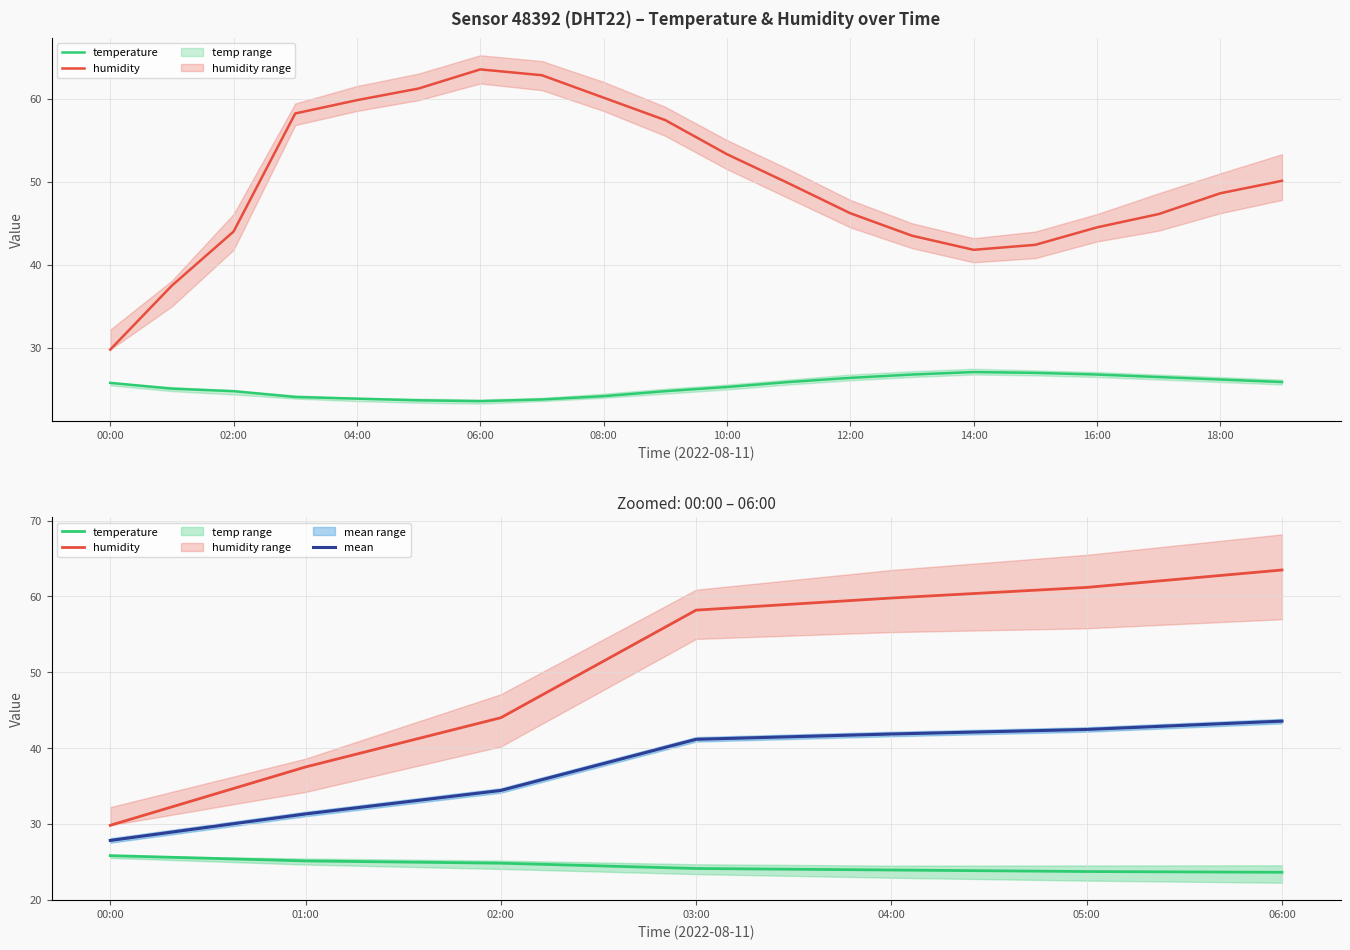

Which series has the largest total across all categories?

humidity